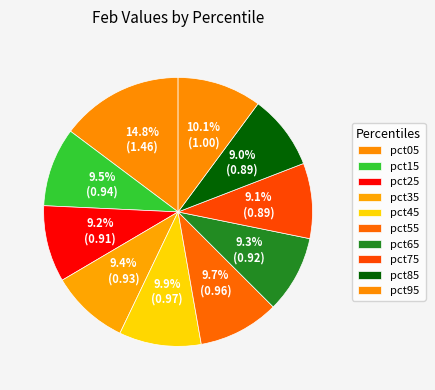

How many segments does this pie chart have?

10